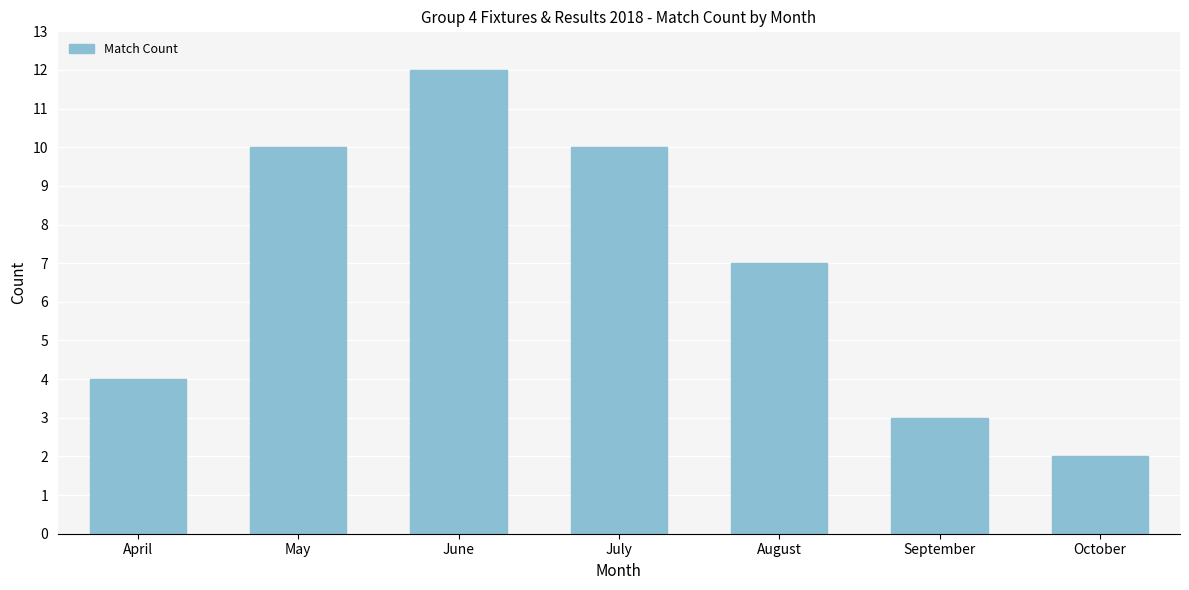

Reading left to right, list all the values displayed in this chart.

April=4	May=10	June=12	July=10	August=7	September=3	October=2